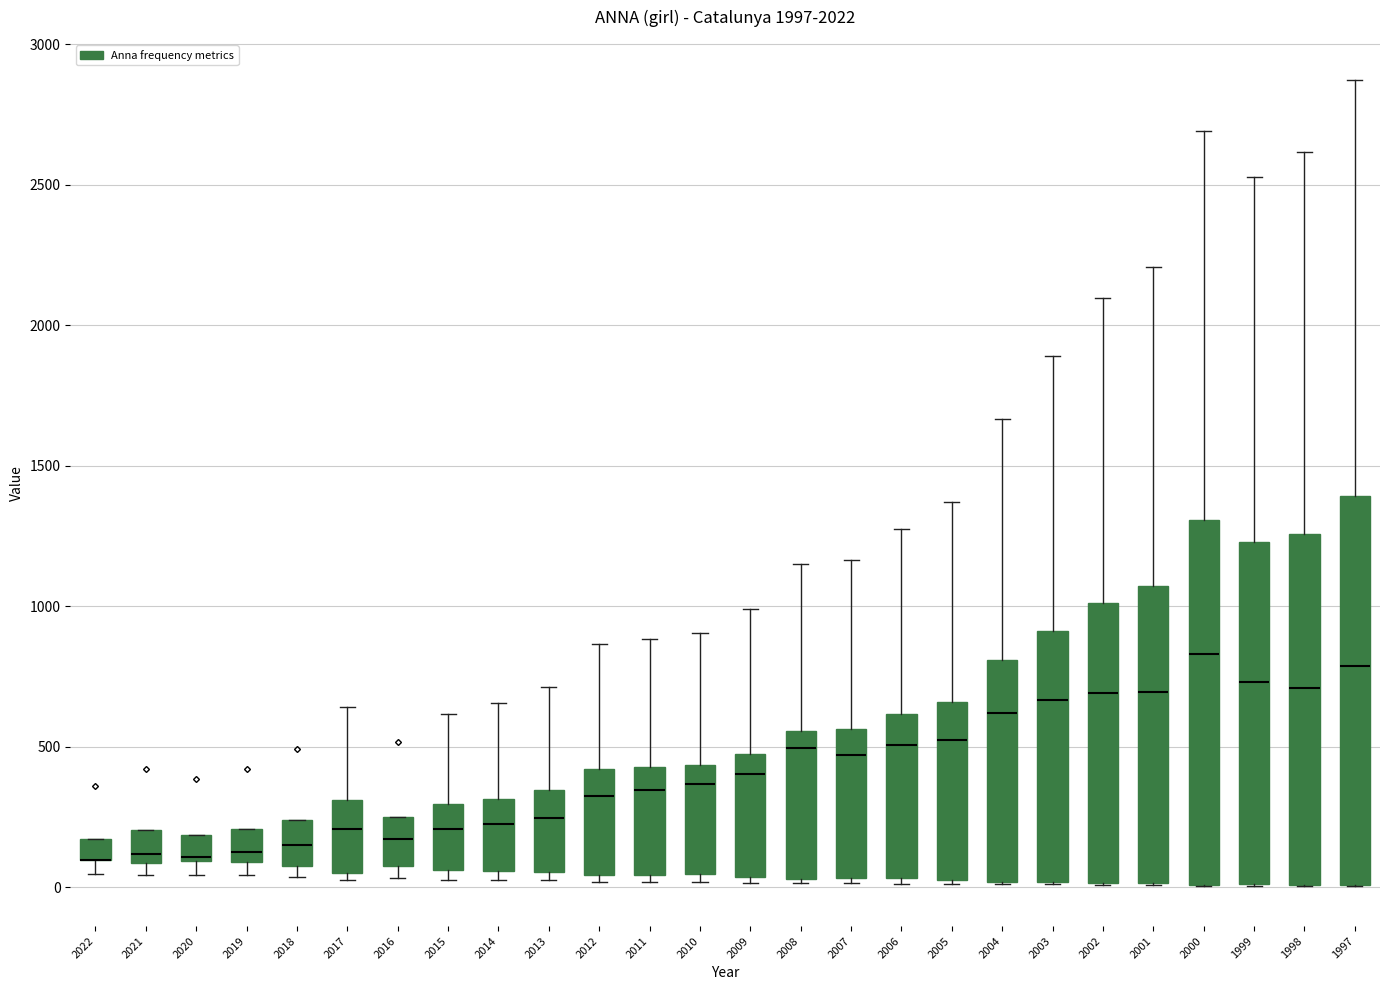

Comparing the boxes themselves (not the whiskers), which one is the tallest?

1997